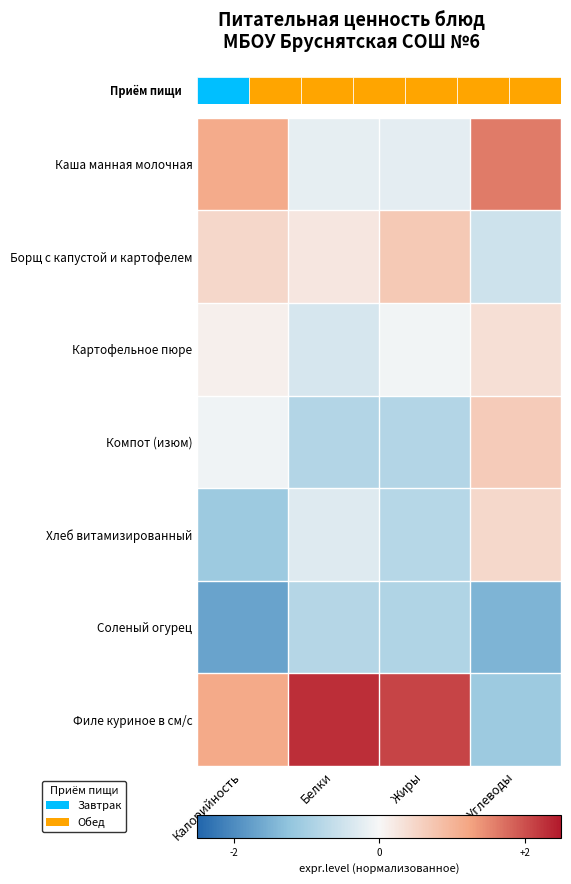

Which category has the highest value in the Филе куриное в см/с series?

Белки